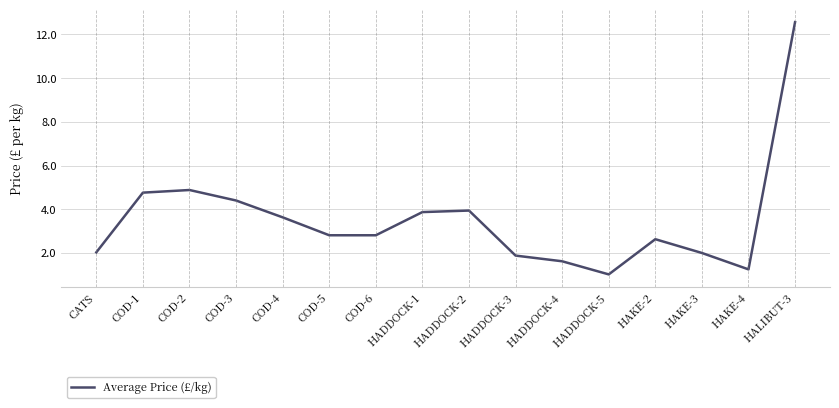

Between HAKE-3 and HALIBUT-3, which is larger?

HALIBUT-3